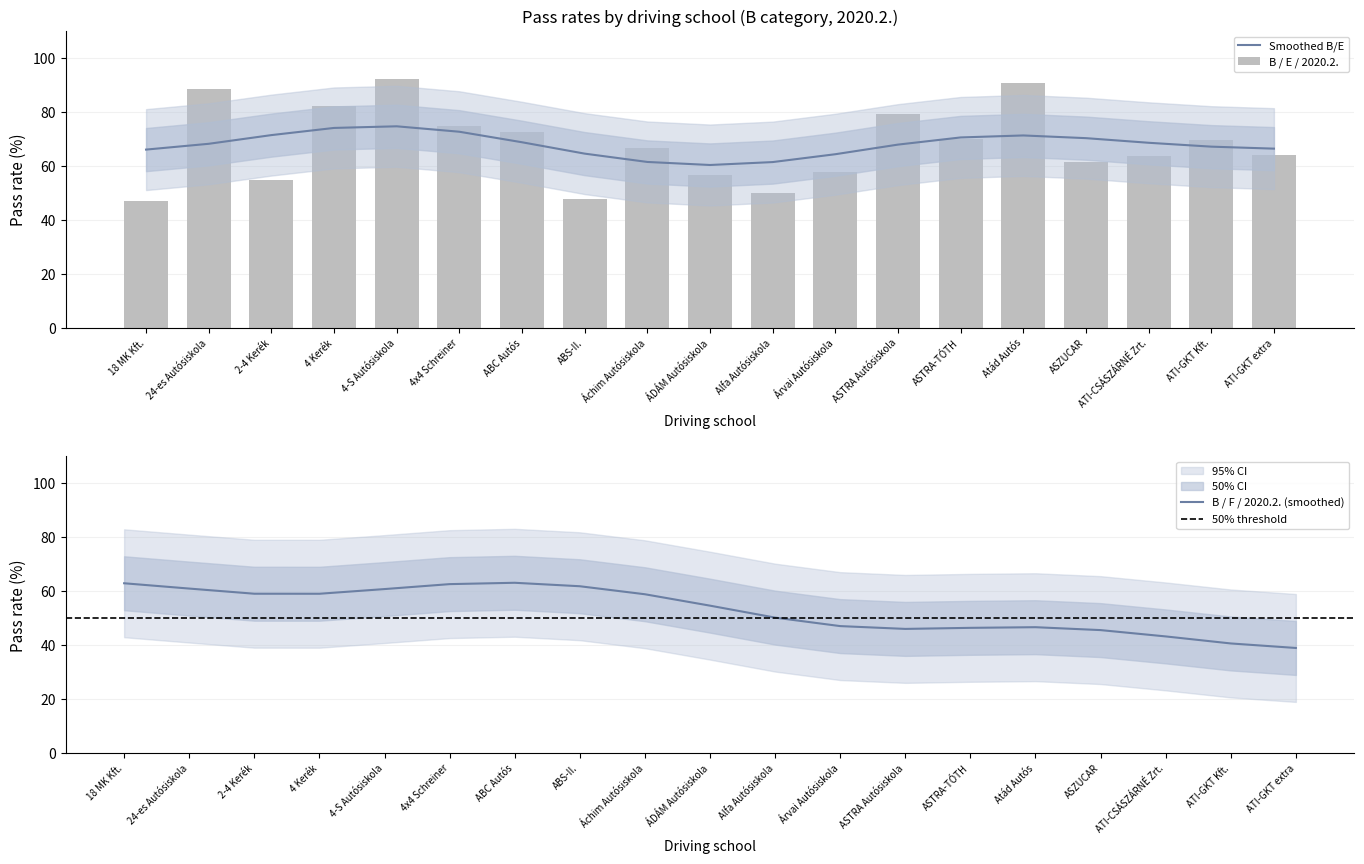

What is the difference between the maximum and minimum values?

45.1